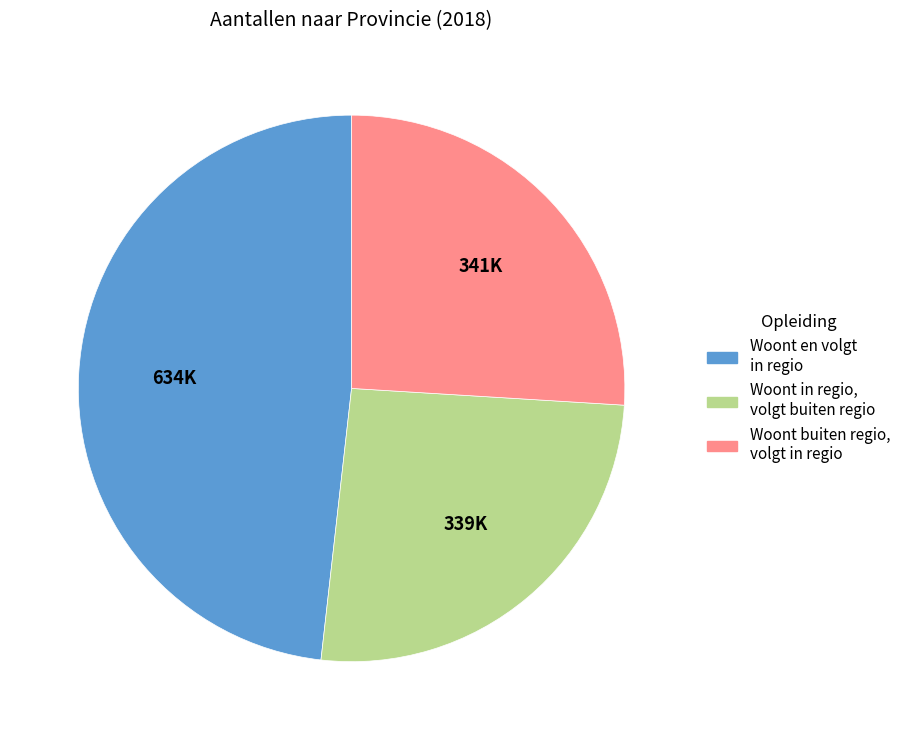

Combined, do Woont in regio, volgt buiten regio and Woont en volgt in regio account for over 50%?

Yes